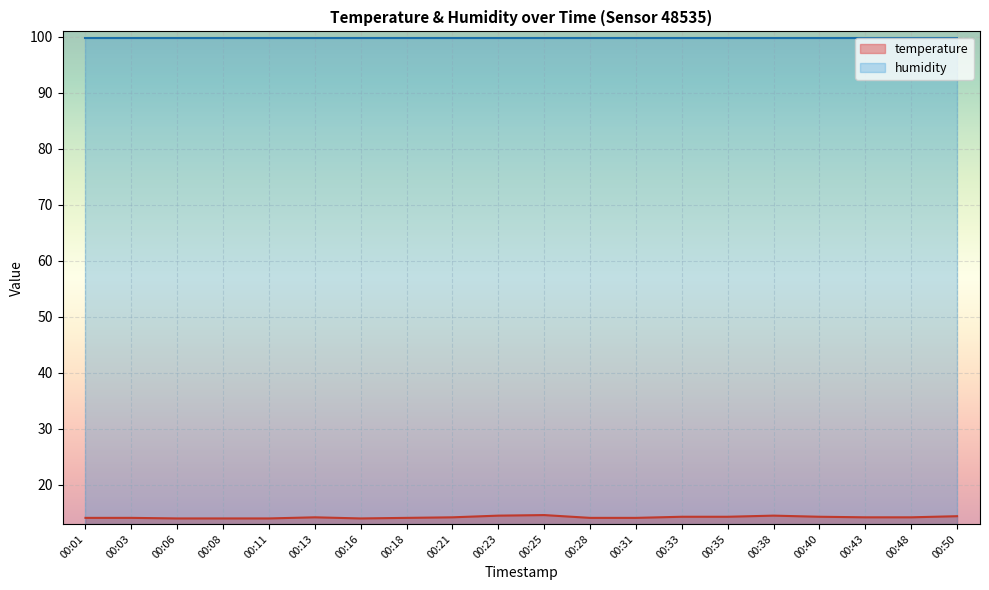

Reading left to right, extract all data points from this chart.

00:01=14.1	00:03=14.1	00:06=14.0	00:08=14.0	00:11=14.0	00:13=14.2	00:16=14.0	00:18=14.1	00:21=14.2	00:23=14.5	00:25=14.6	00:28=14.1	00:31=14.1	00:33=14.3	00:35=14.3	00:38=14.5	00:40=14.3	00:43=14.2	00:48=14.2	00:50=14.4